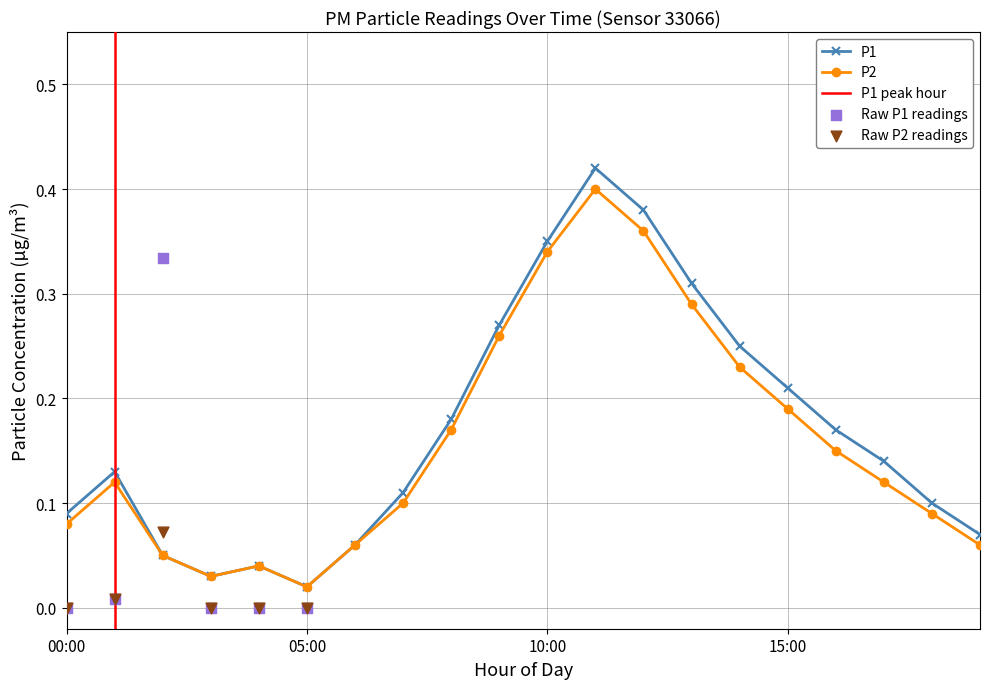

Which series contains the highest Y value?

P1